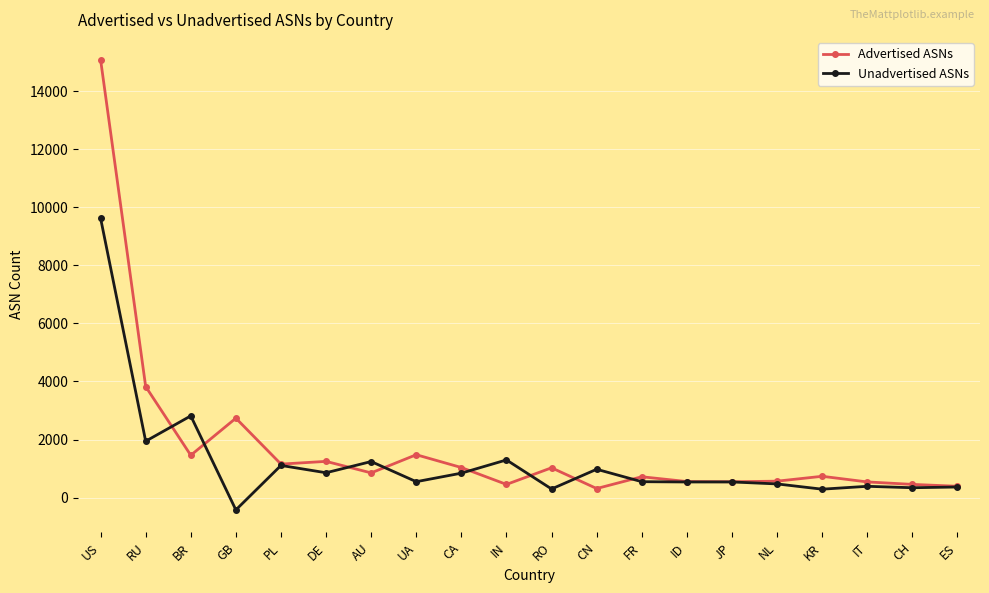

At how many categories does at least one series exceed 7129?

1